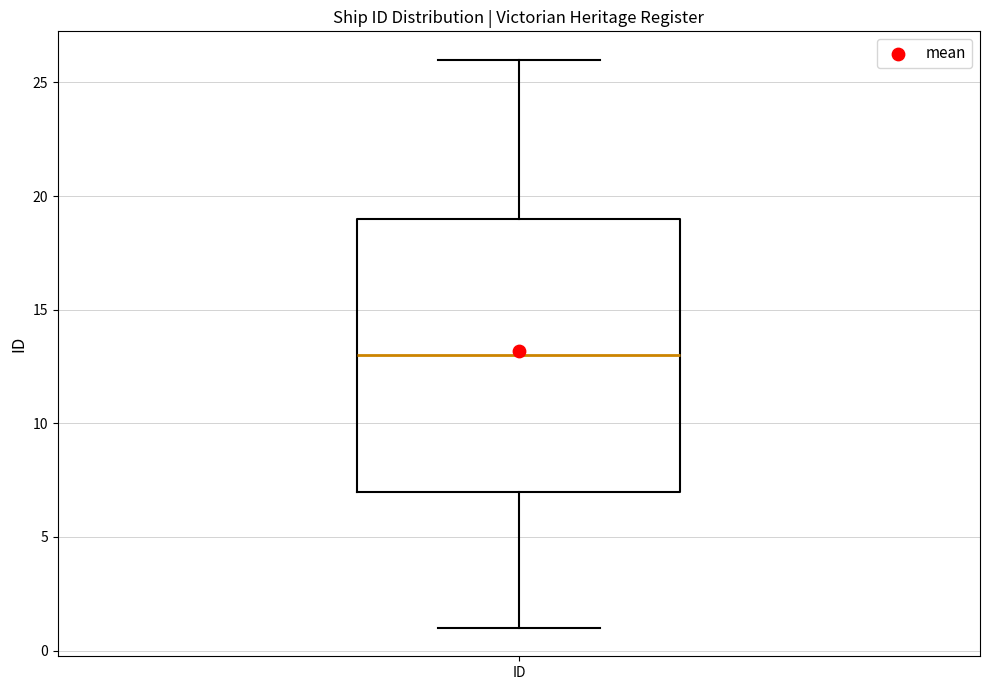

Where does the lower whisker of the box for ID end on the y-axis? The values are not printed on the chart, so give them approximately, as read against the axis.

1